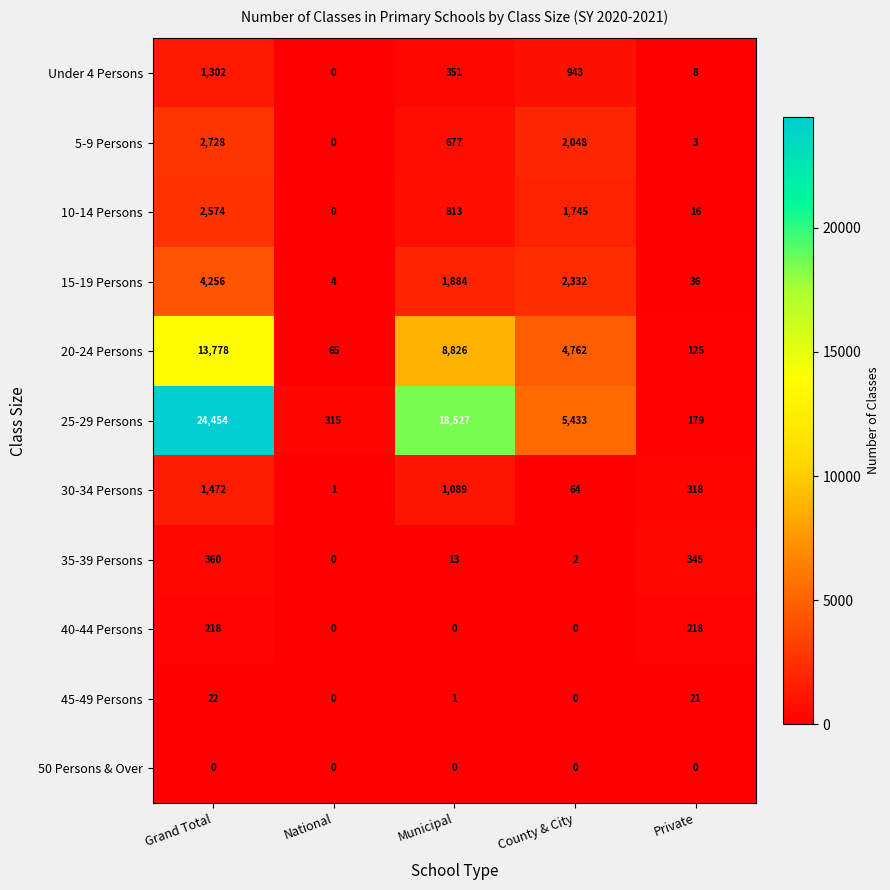

Rank the series by their maximum value, from lowest to highest.

50 Persons & Over, 45-49 Persons, 40-44 Persons, 35-39 Persons, Under 4 Persons, 30-34 Persons, 10-14 Persons, 5-9 Persons, 15-19 Persons, 20-24 Persons, 25-29 Persons